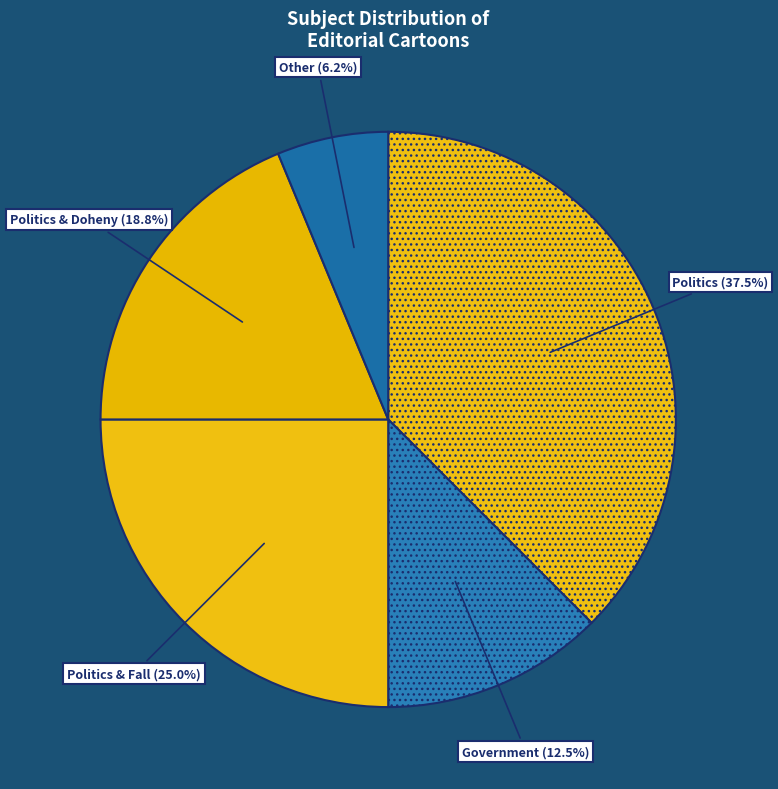

Which category has the biggest portion of the pie?

Politics